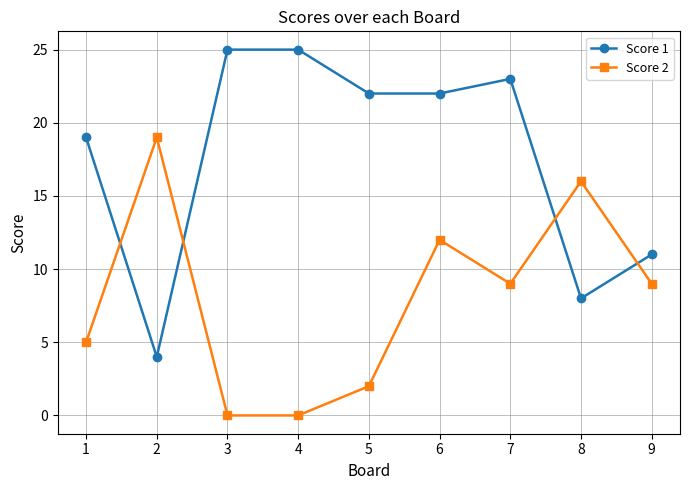

True or false: Score 1 and Score 2 intersect in this chart.

True